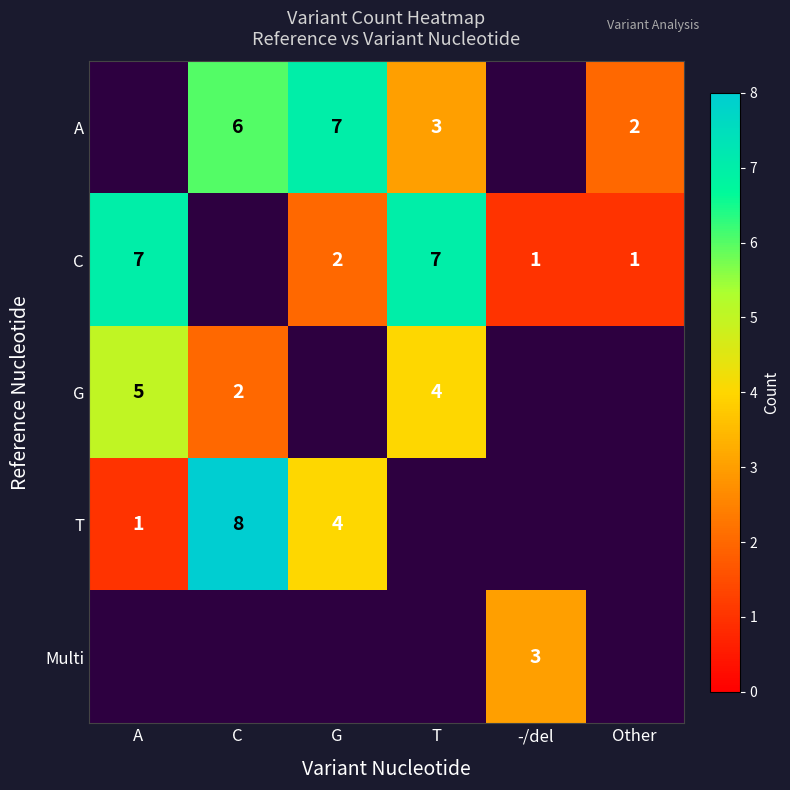

How many series are shown in this chart?

5